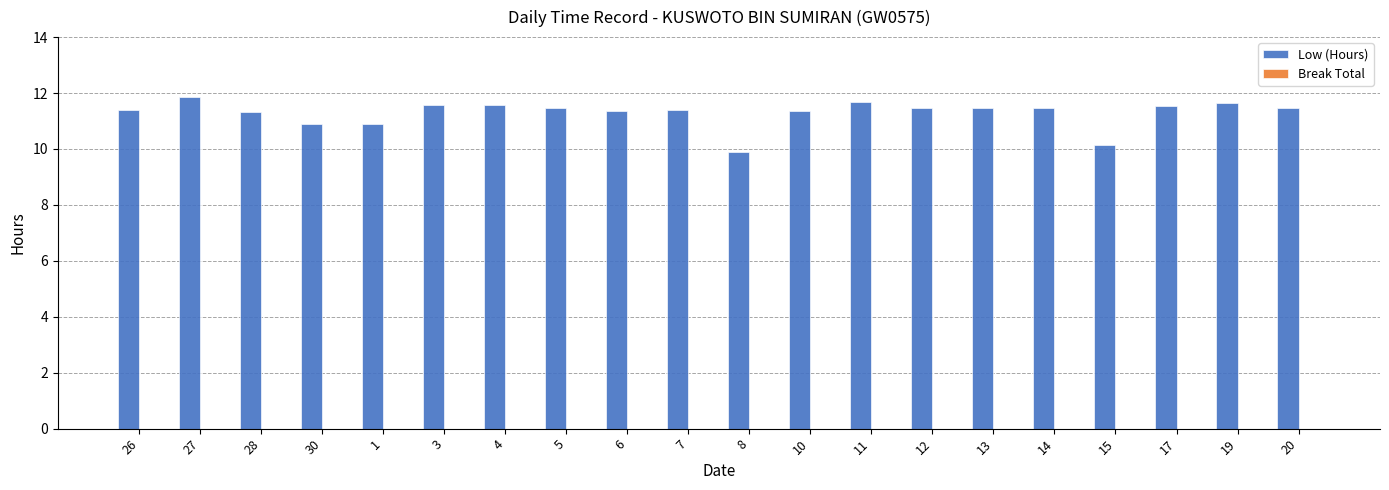

What position from the right is 1?

16